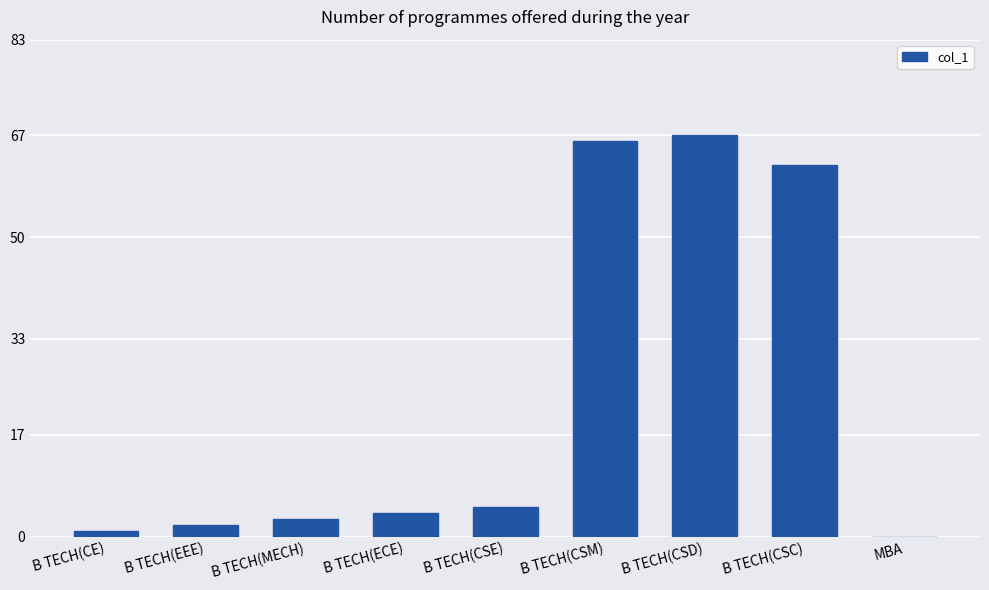

Is it true that the value at B TECH(CSC) is 27?

False